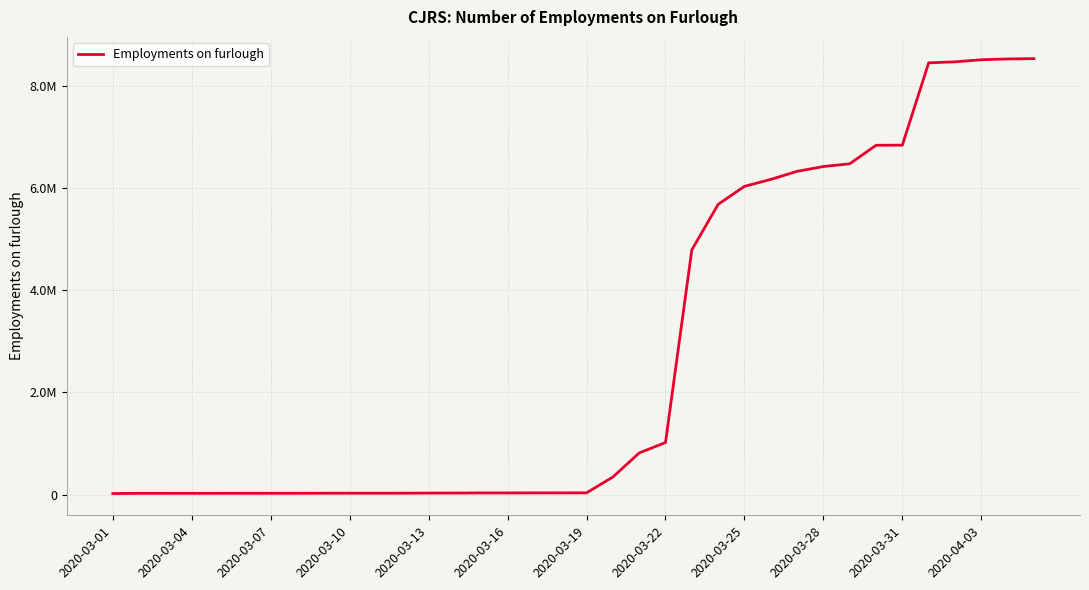

Is this an area chart (filled region under the line)?

No